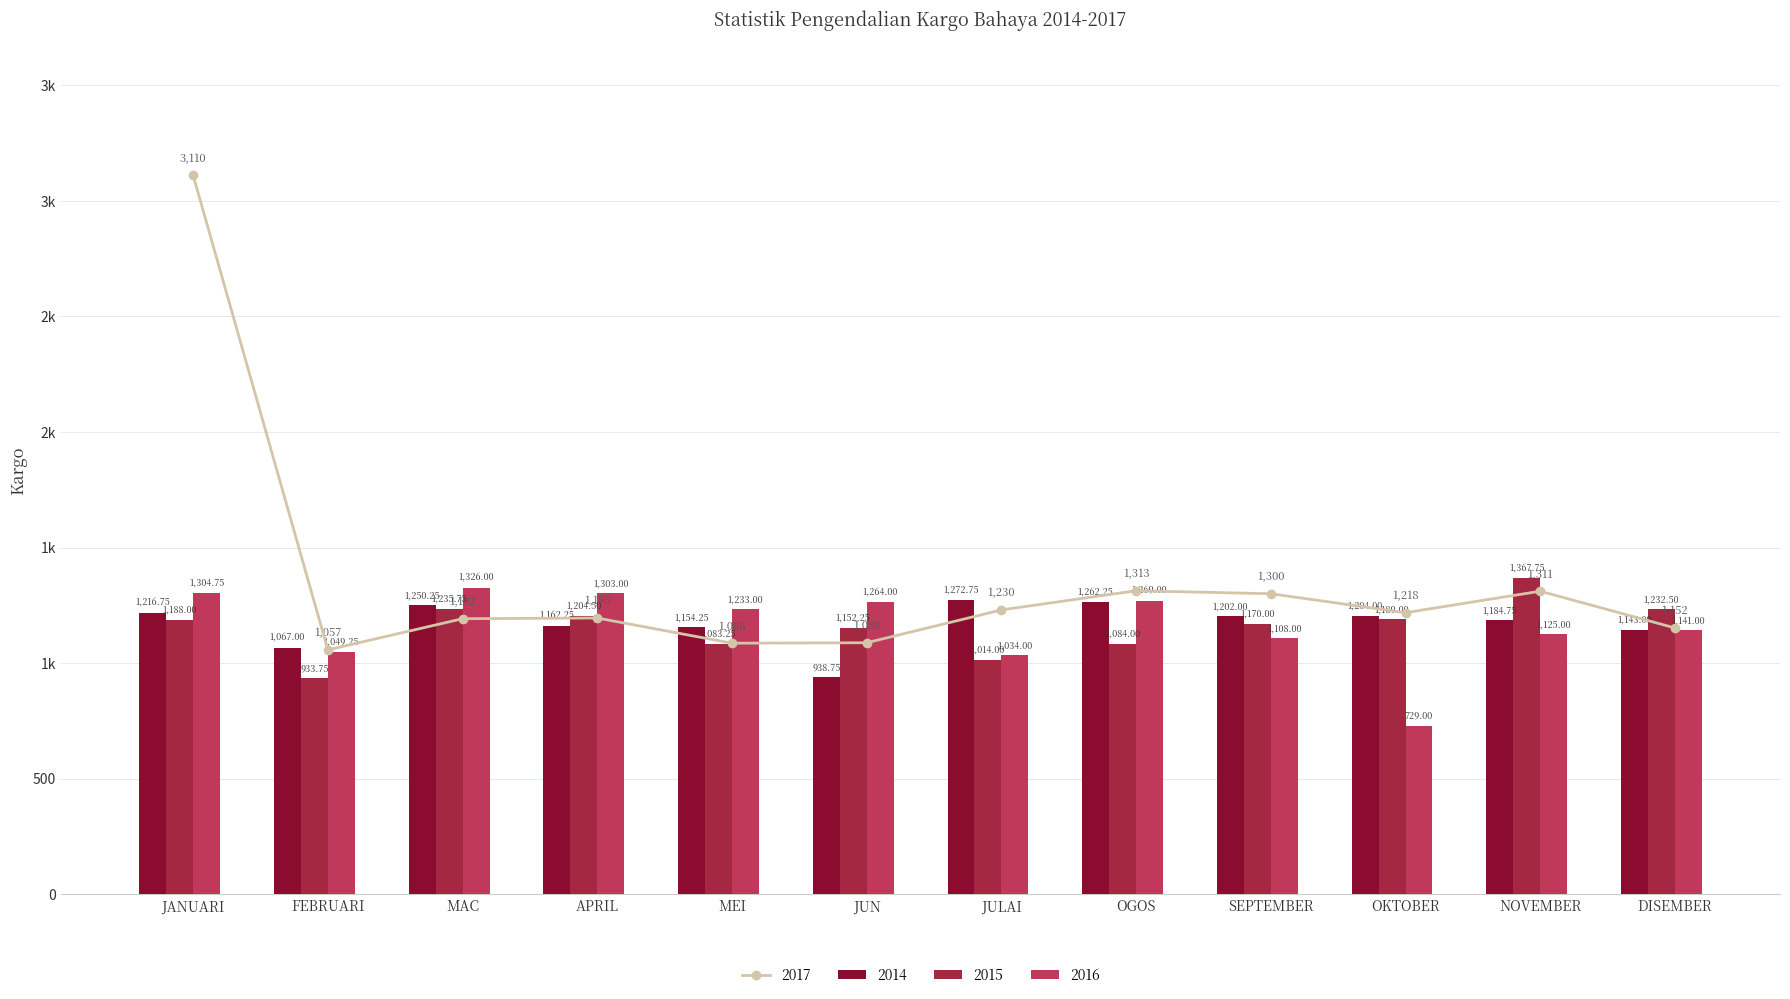

Which series has the largest range (max minus min)?

2017